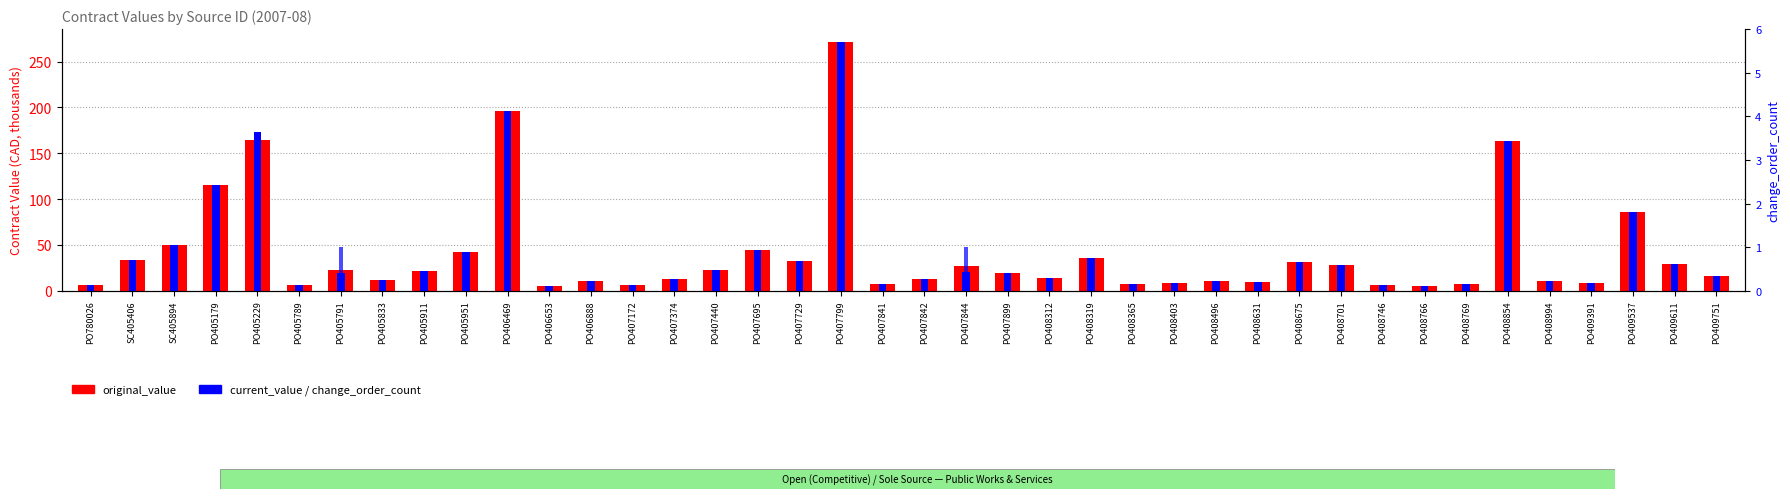

How many groups of bars are there?

40